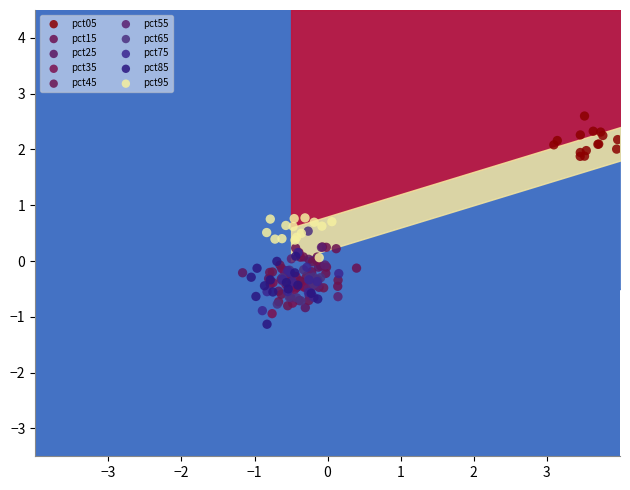

Which series reaches the maximum Y coordinate?

pct05